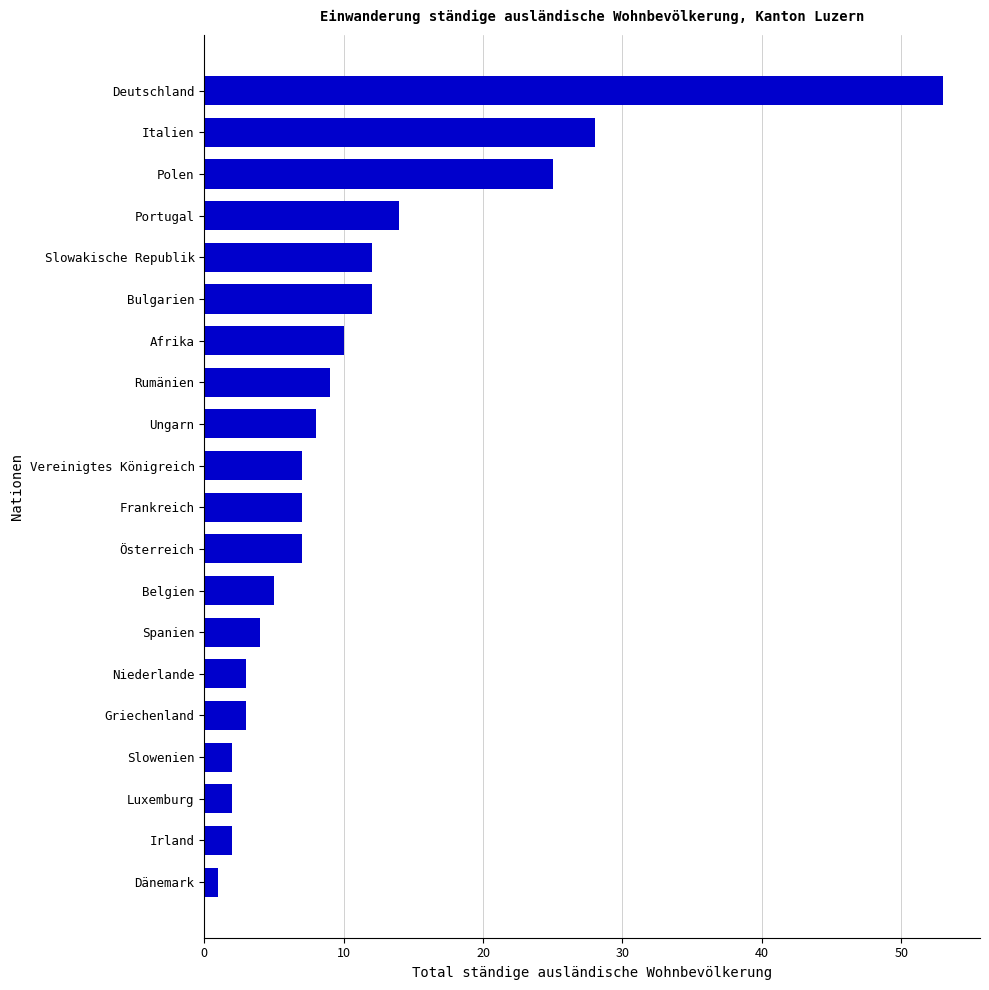

Reading bottom to top, list all the values displayed in this chart.

1	2	2	2	3	3	4	5	7	7	7	8	9	10	12	12	14	25	28	53